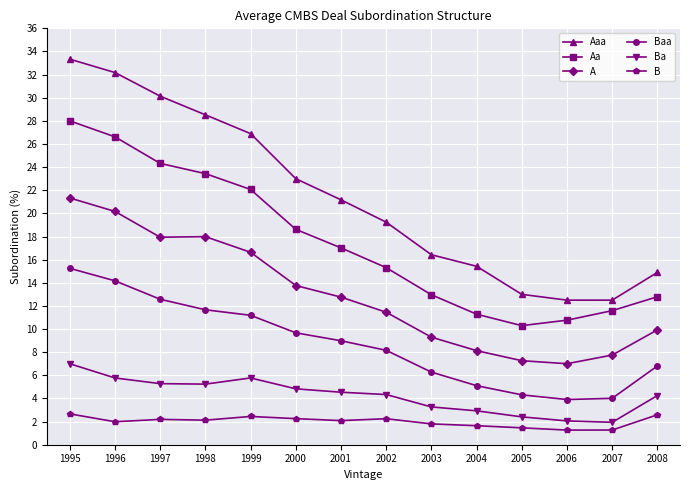

Is it true that Aaa equals 28.1 at 2002?

False